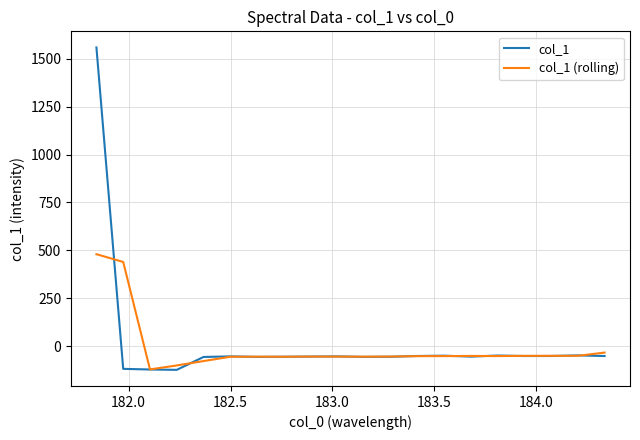

Rank the series by their average value, from highest to lowest.

col_1, col_1 (rolling)